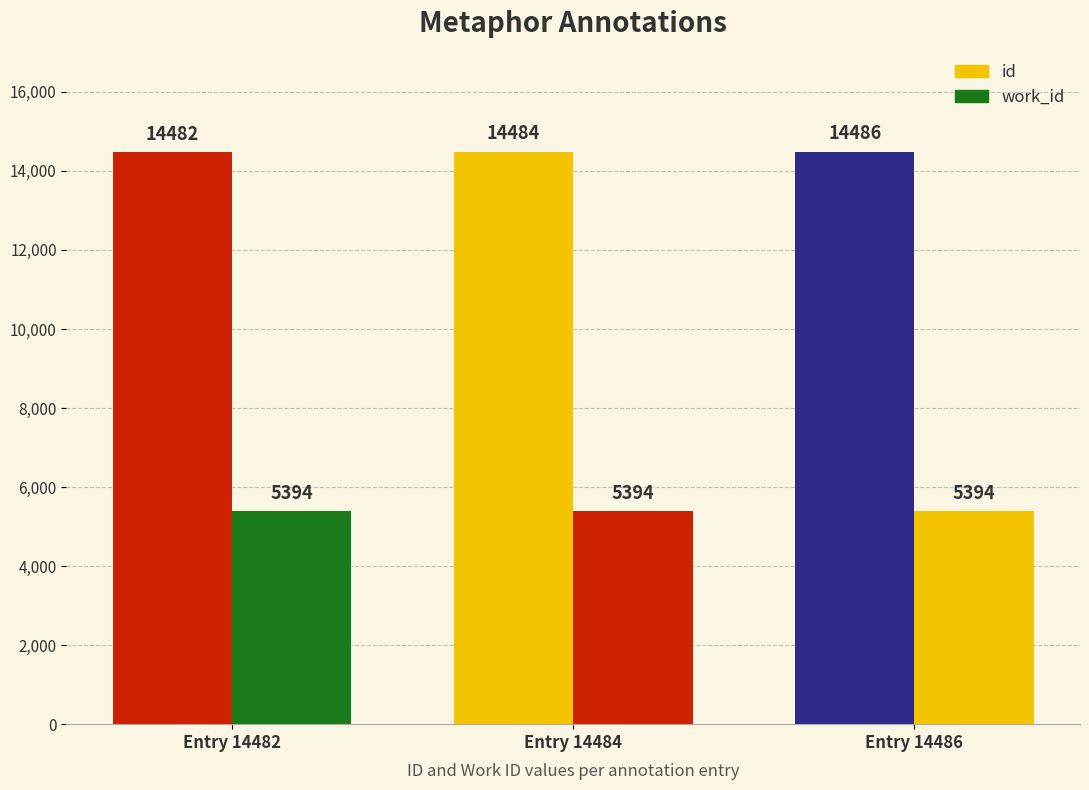

Count the id values in the range 14482 to 14486.

3